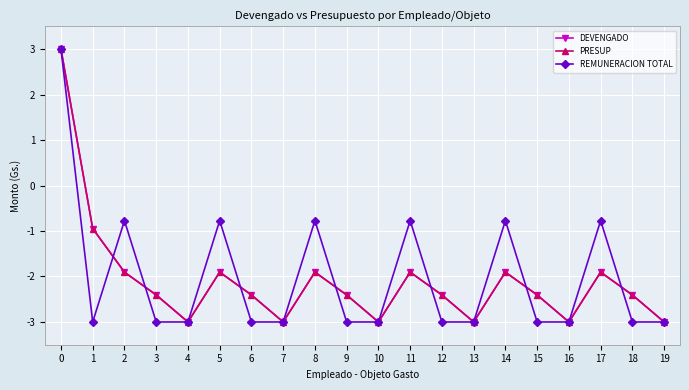

List the labels in order of DEVENGADO value, smallest first.

4, 7, 10, 13, 16, 19, 3, 6, 9, 12, 15, 18, 2, 5, 8, 11, 14, 17, 1, 0